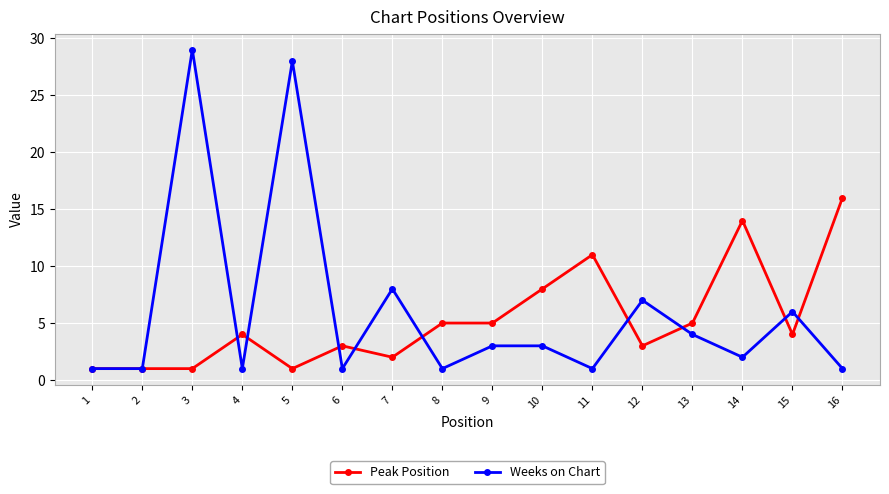

Between 2 and 16, which series saw the biggest shift?

Peak Position